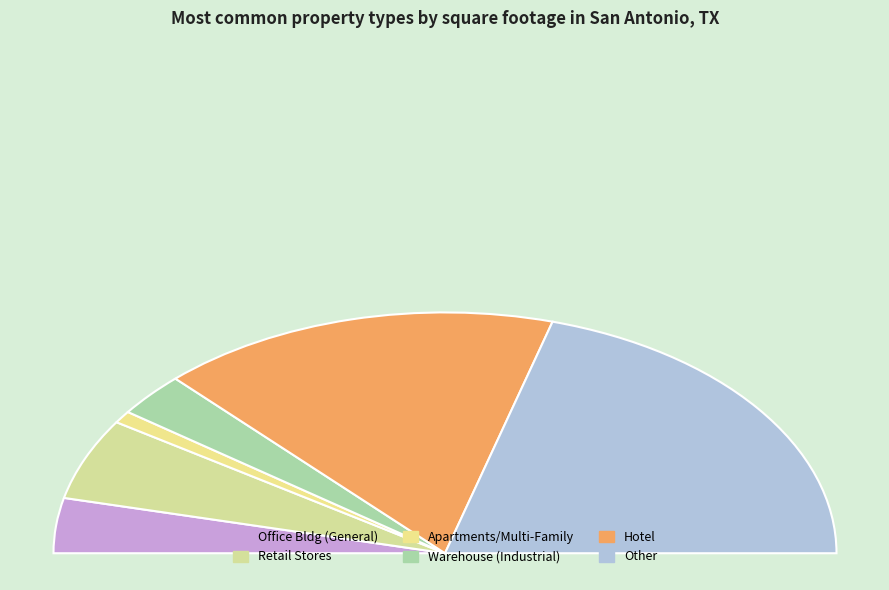

Is it true that Office Bldg (General) is 1% of the pie?

False